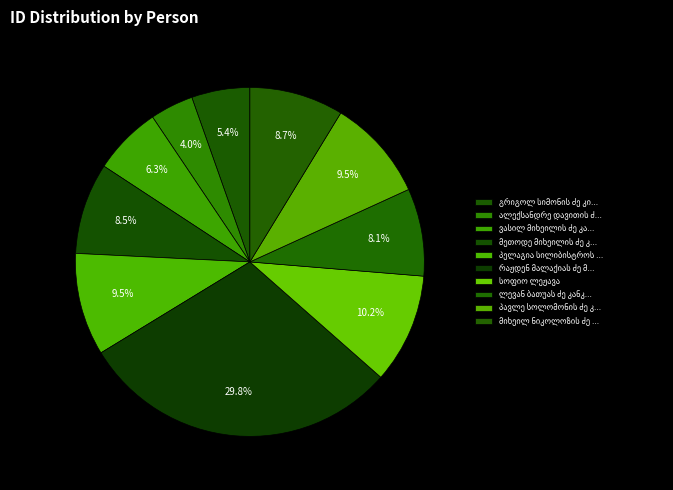

Which has a higher value, რაჟდენ მალაქიას ძე მირიანაშვილი or სოფიო ლეჟავა?

რაჟდენ მალაქიას ძე მირიანაშვილი